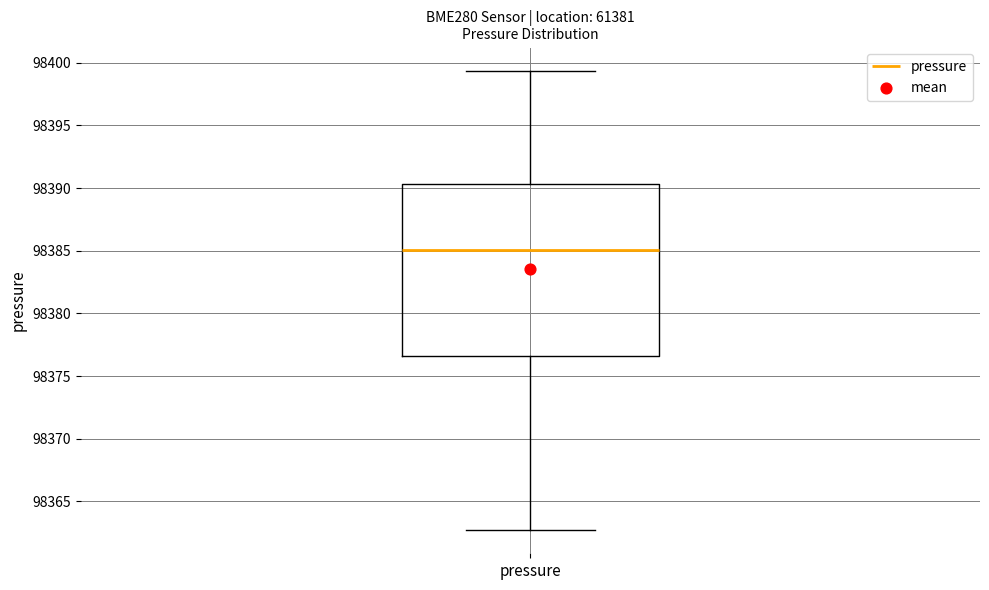

Where is the upper edge of the box for pressure on the y-axis? The values are not printed on the chart, so give them approximately, as read against the axis.

98390.5